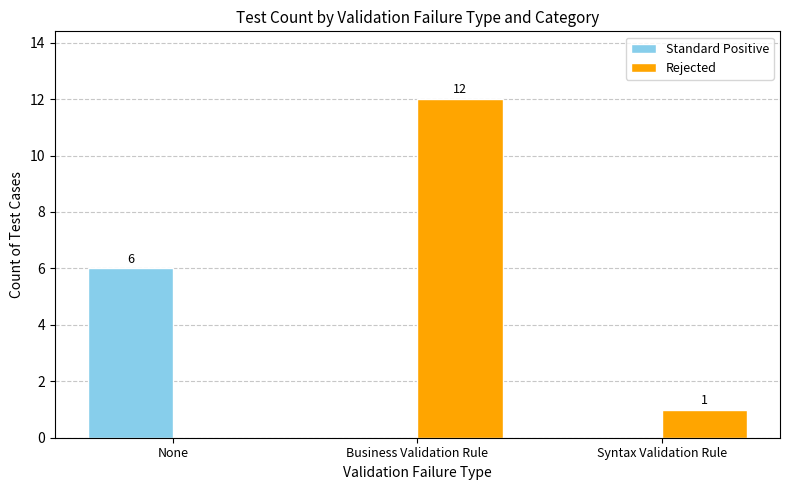

Are the bars grouped side by side (vs. stacked)?

Yes